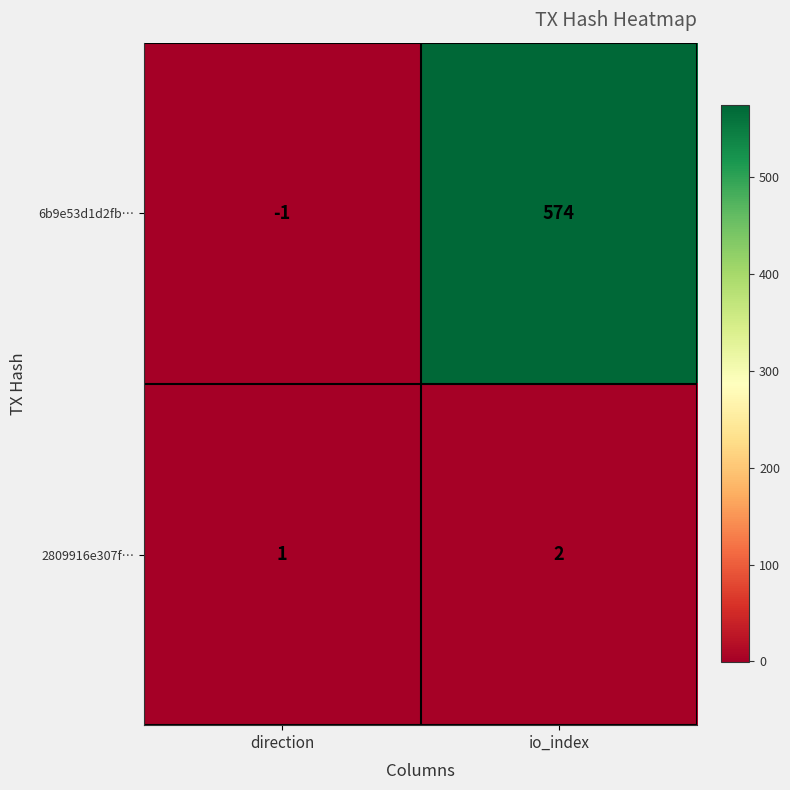

At which category does the chart reach its peak across all series?

io_index